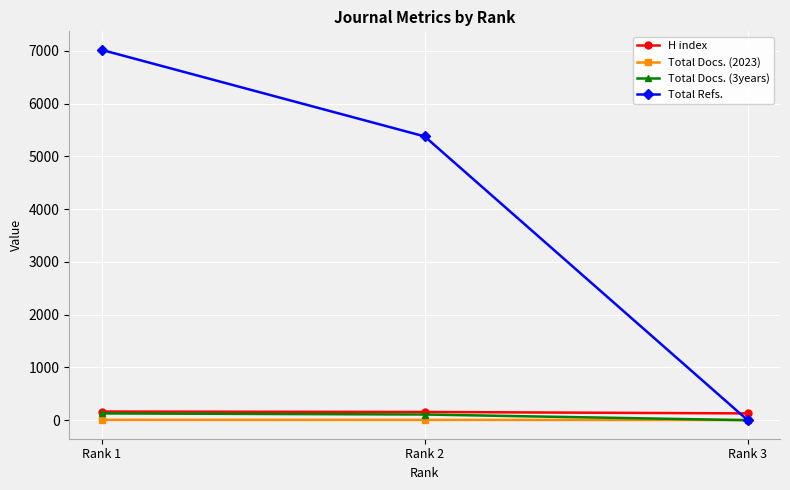

What are all the series names shown in the legend?

H index, Total Docs. (2023), Total Docs. (3years), Total Refs.